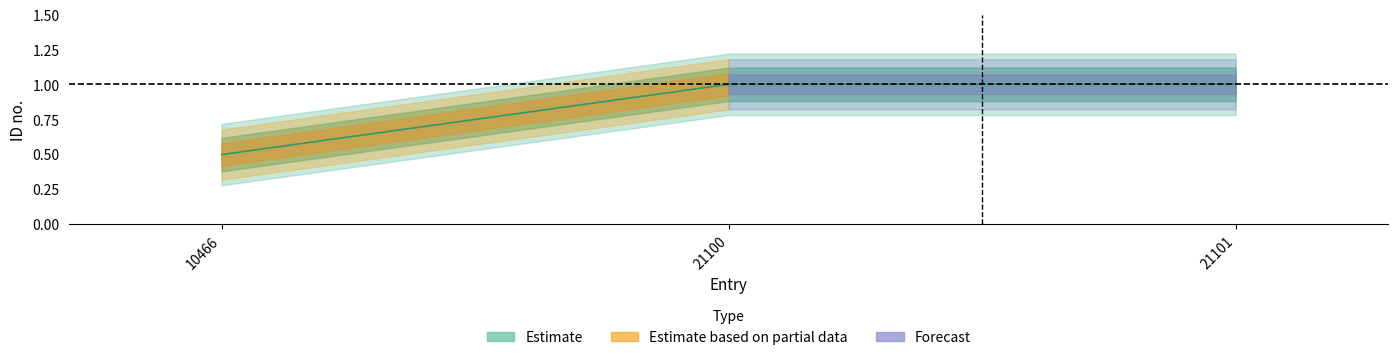

Which label corresponds to the smallest value in the chart?

10466